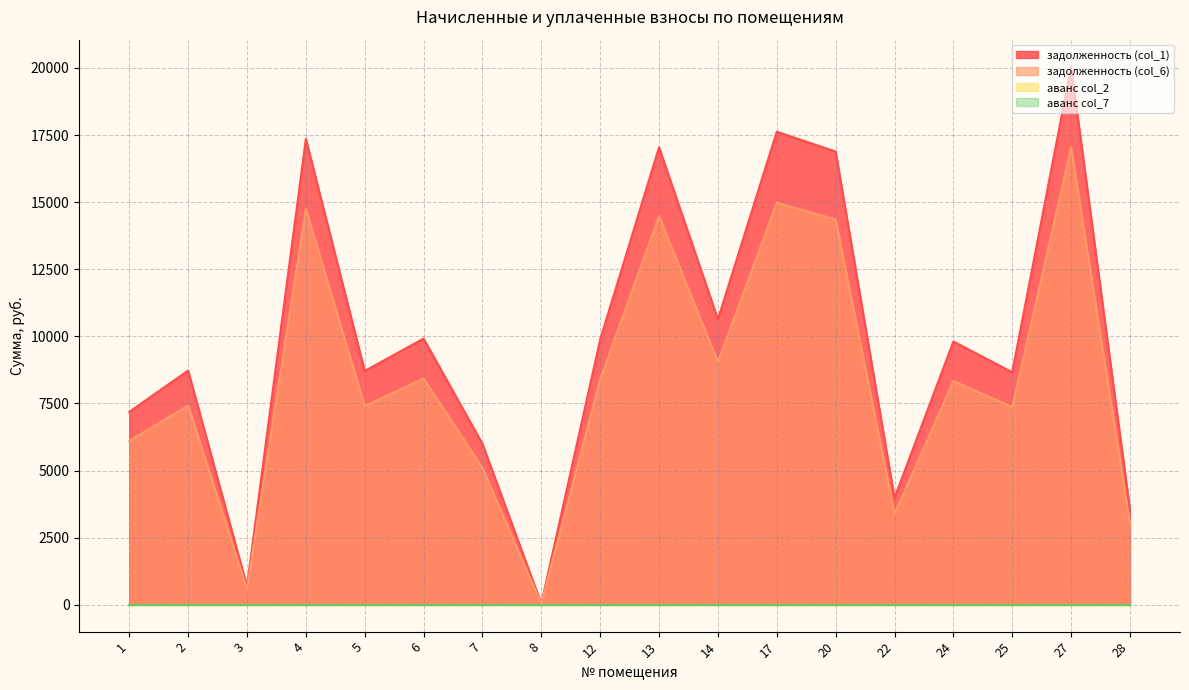

Is it true that задолженность (col_6) equals 4617.3 at 14?

False